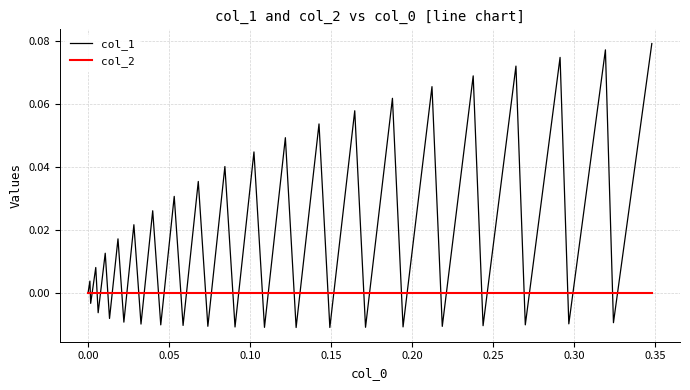

List the series in order of their overall mean, highest first.

col_1, col_2